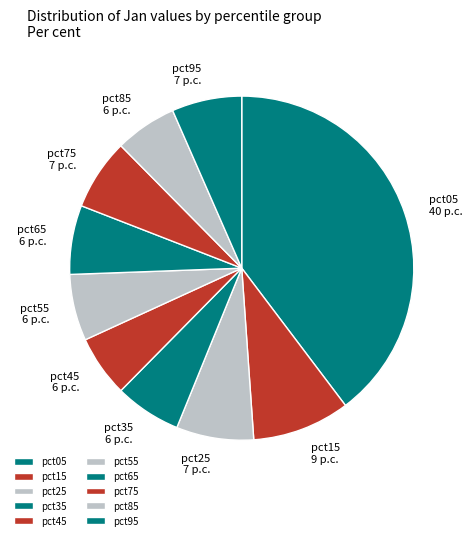

Which category has the biggest portion of the pie?

pct05